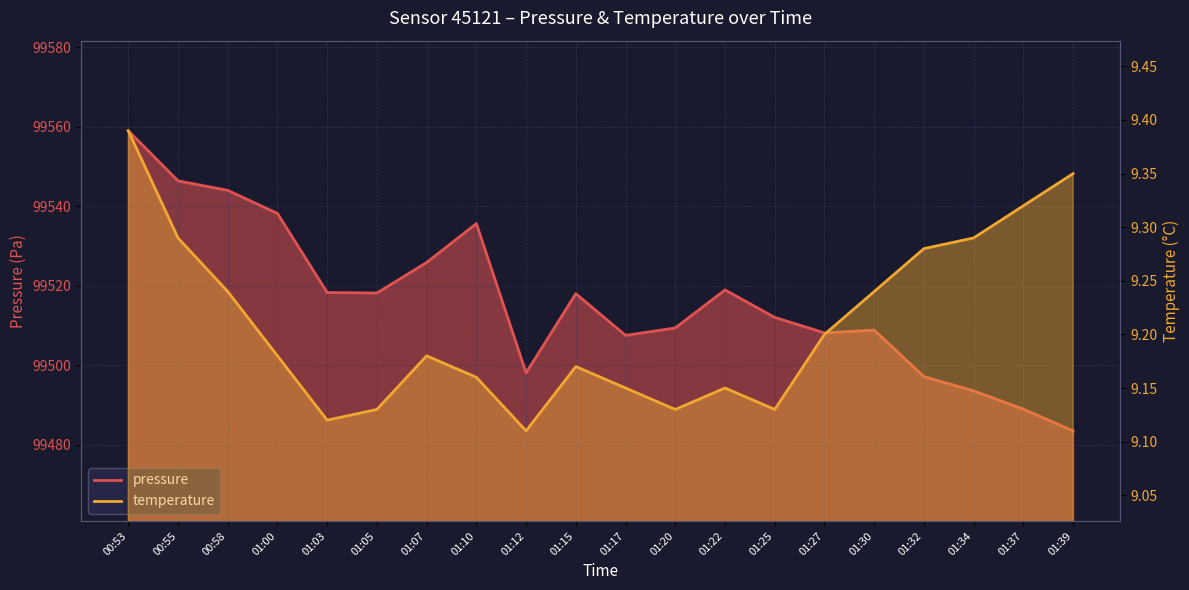

What are all the series names shown in the legend?

pressure, temperature